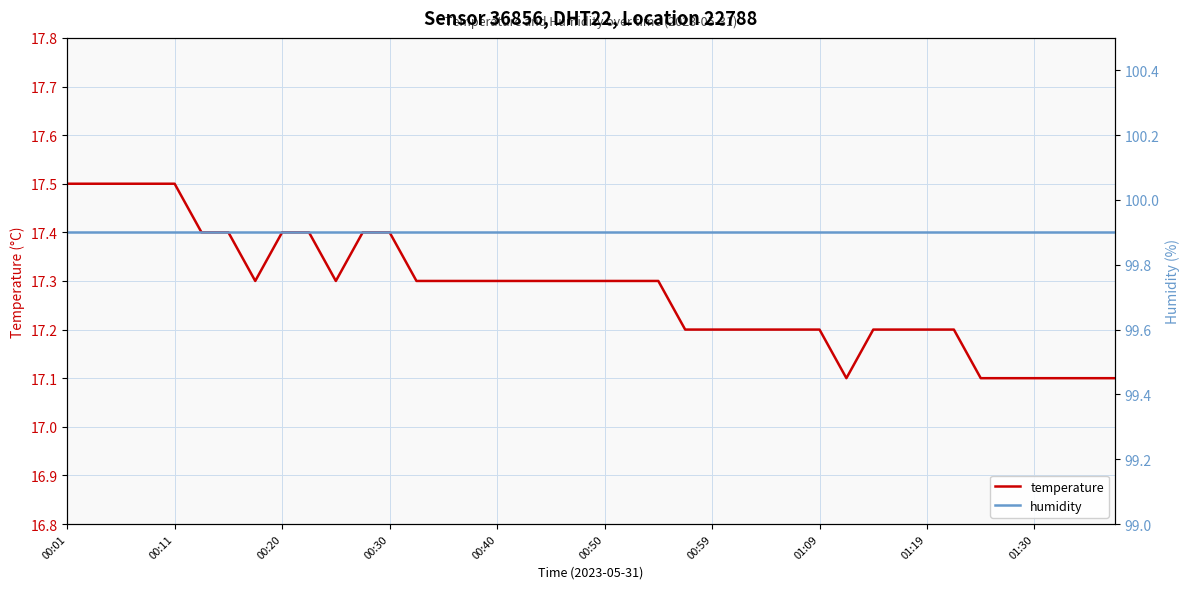

In temperature, how many points are lower than both neighbors (excluding endpoints)?

3